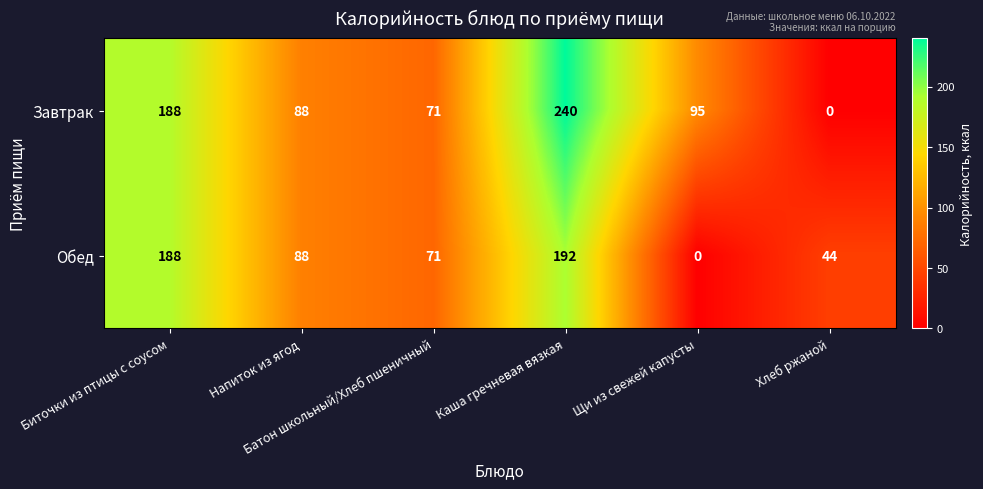

How many data points does each series have?

6